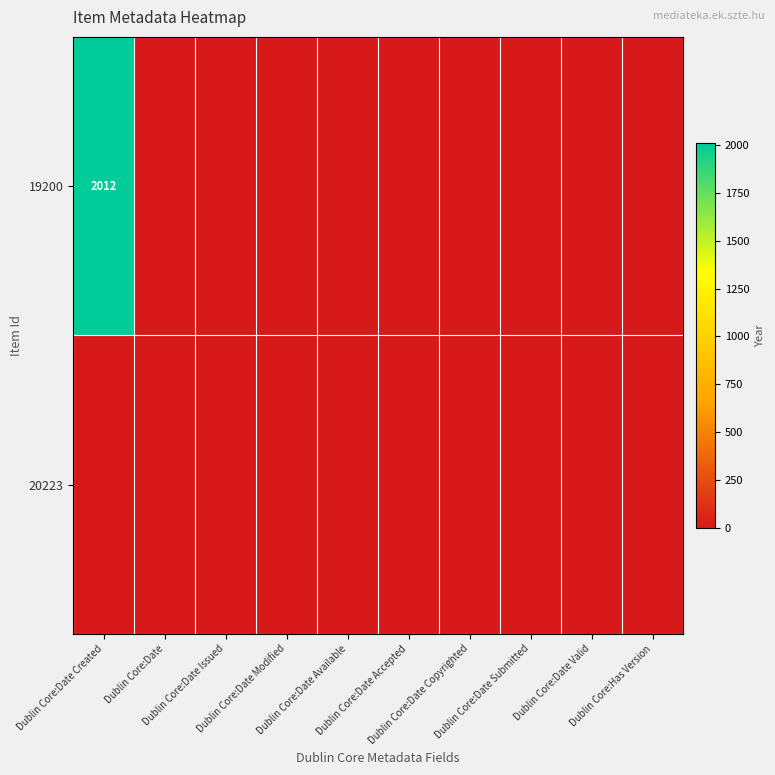

What is the sum of all 19200 values?

2012